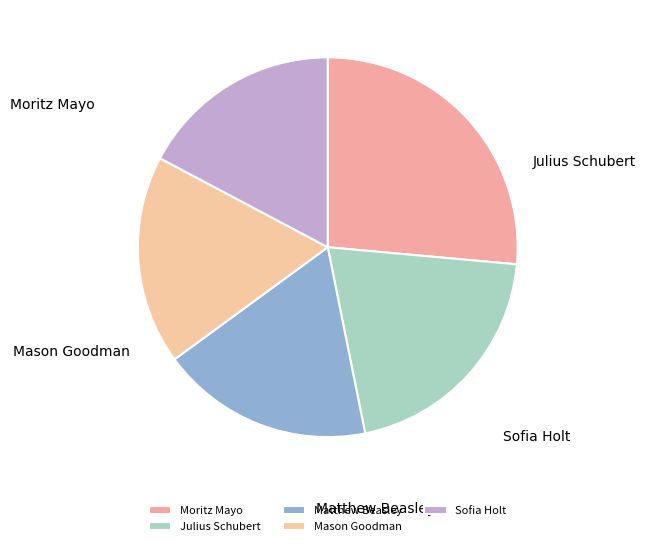

What portion of the pie excludes Mason Goodman?

82.2%